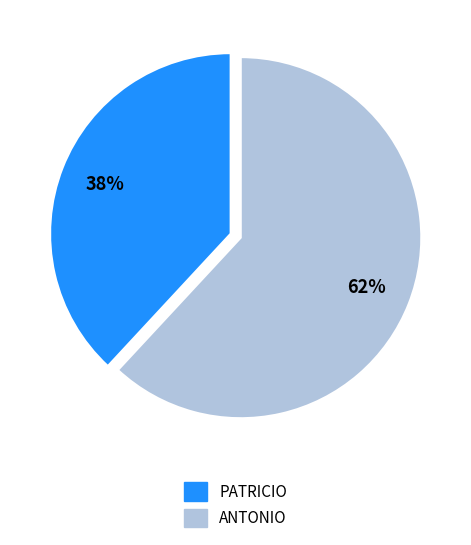

Which category has the smallest portion of the pie?

PATRICIO